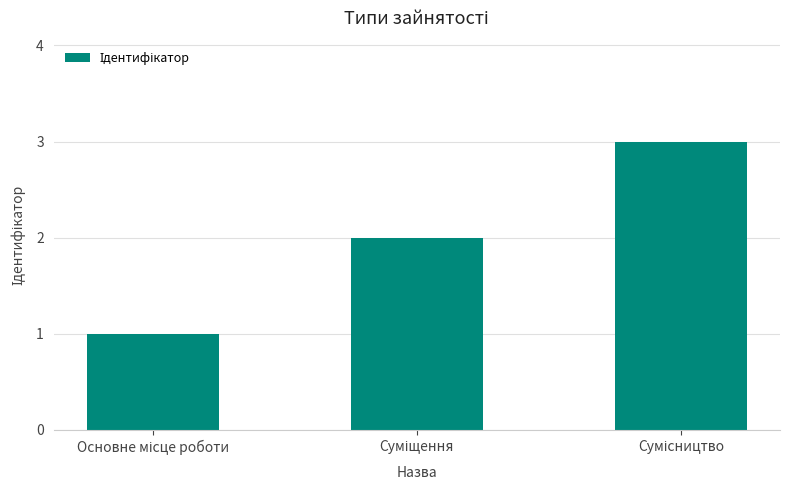

What is the greatest value displayed?

3